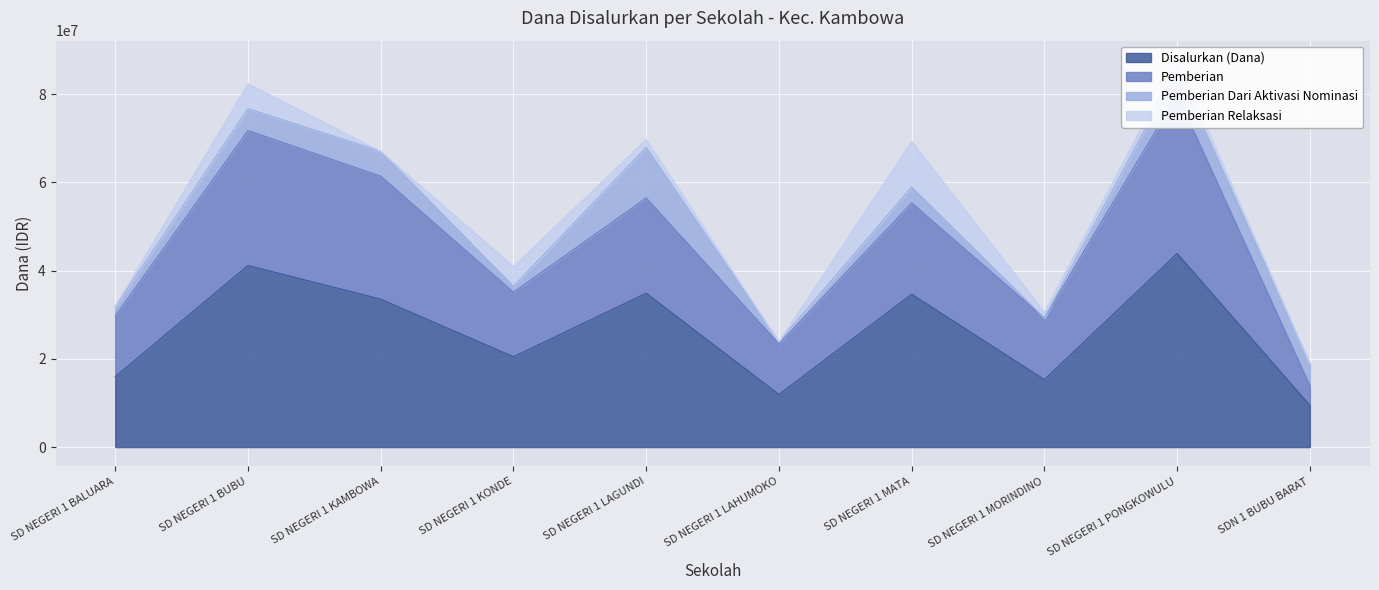

What position from the left is SD NEGERI 1 KONDE?

4